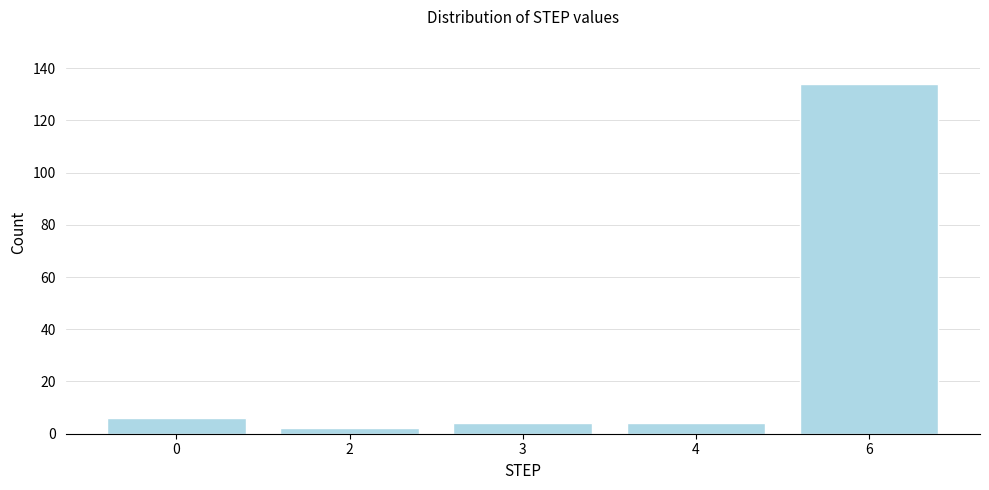

Reading right to left, what are all the values shown in this chart?

134	4	4	2	6